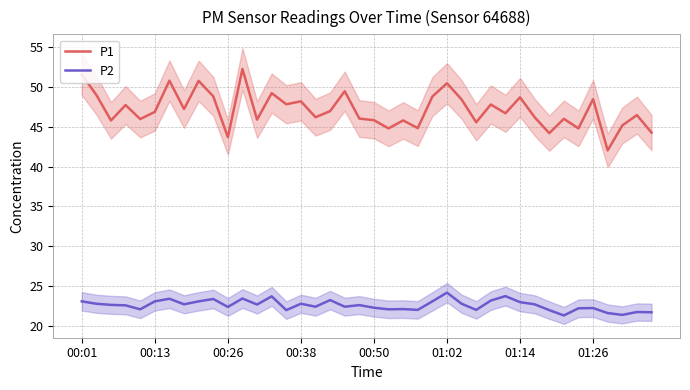

How many lines are shown in the chart?

2